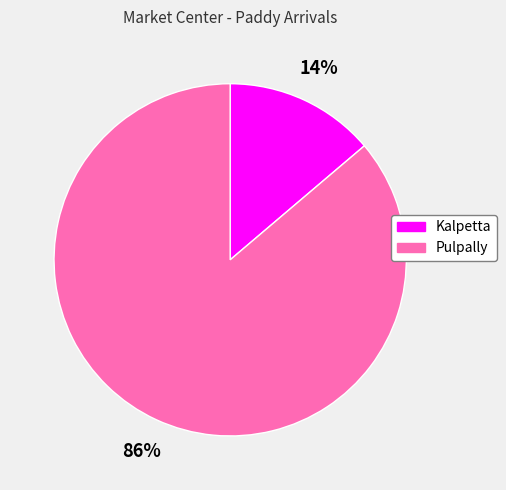

To the nearest percent, what percentage of the pie is Kalpetta?

14%